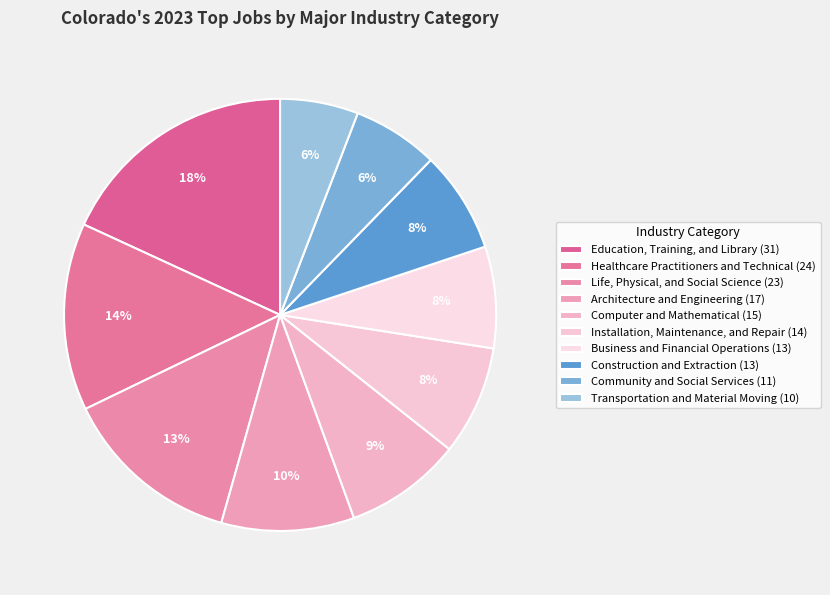

Count the number of slices in the pie.

10